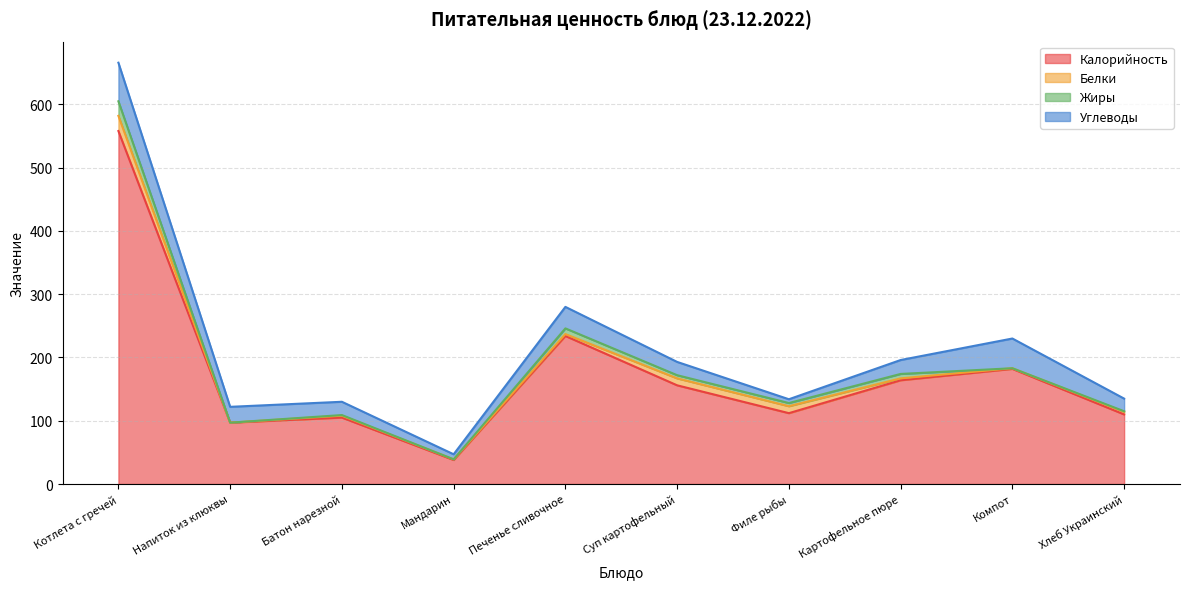

Which label corresponds to the largest value in the chart?

Котлета с гречей